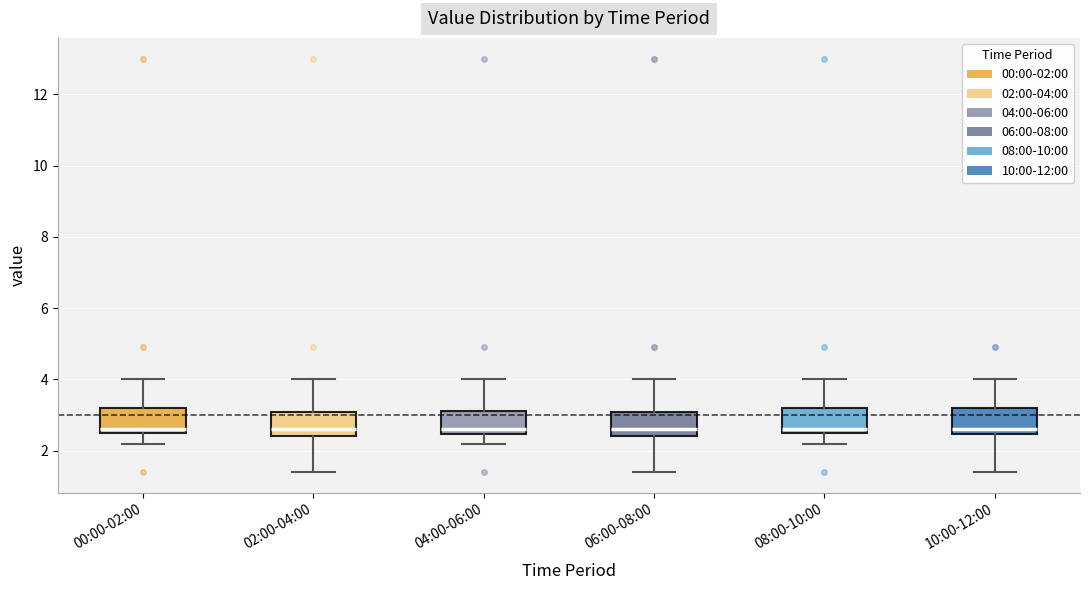

Reading left to right, transcribe this box plot: for each box, give where its median line is, the range the box spans, and where its two whiskers end, as read against the y-axis. The values are not printed on the chart, so give them approximately, as read against the axis.

00:00-02:00: median 2.6 (just above the box's lower edge), box 2.6 to 3.2, whiskers 2.2 to 4.0
02:00-04:00: median 2.6, box 2.4 to 3.2, whiskers 1.4 to 4.0
04:00-06:00: median 2.6, box 2.4 to 3.2, whiskers 2.2 to 4.0
06:00-08:00: median 2.6, box 2.4 to 3.2, whiskers 1.4 to 4.0
08:00-10:00: median 2.6 (just above the box's lower edge), box 2.6 to 3.2, whiskers 2.2 to 4.0
10:00-12:00: median 2.6, box 2.4 to 3.2, whiskers 1.4 to 4.0